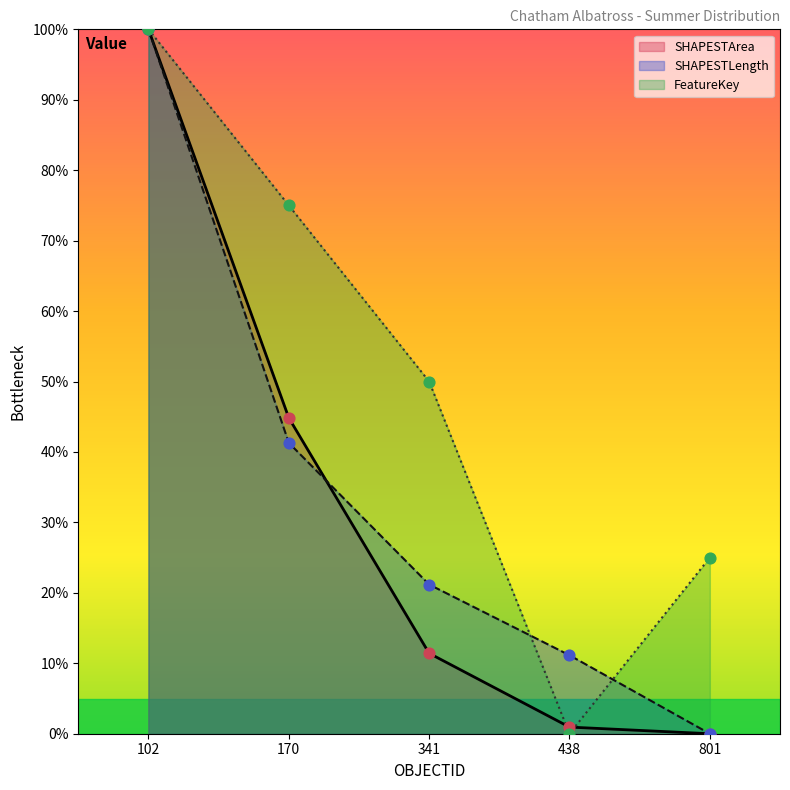

Is the value of SHAPESTArea at 341 greater than the value of SHAPESTLength at 438?

Yes